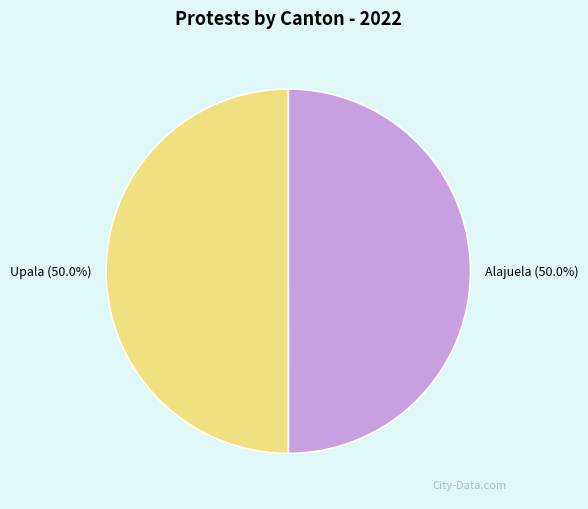

What is the ratio of the value at Upala to the value at Alajuela?

1.0